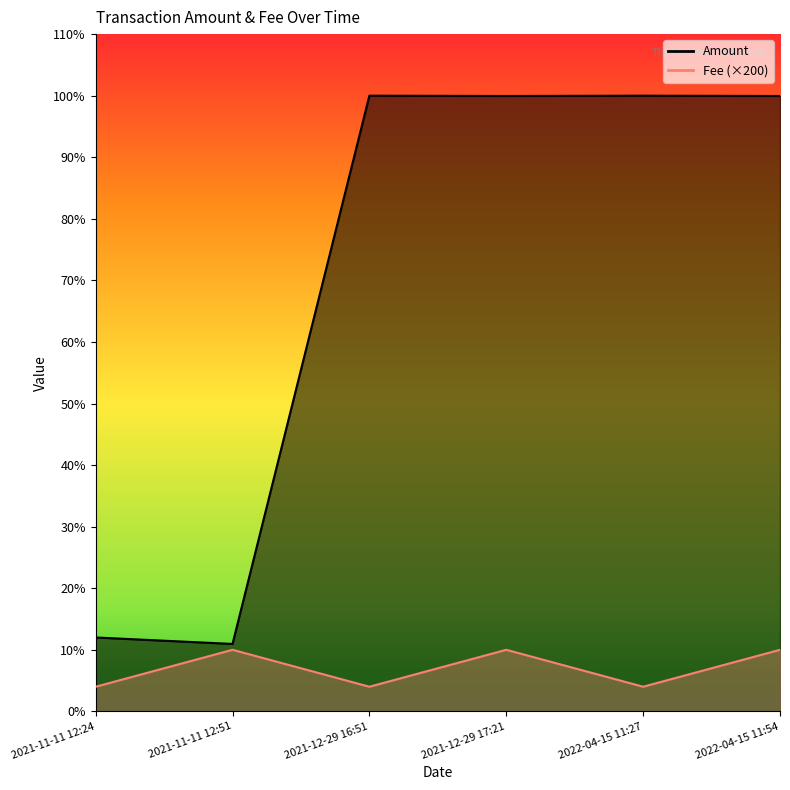

Where is the first local minimum for Amount?

2021-11-11 12:51